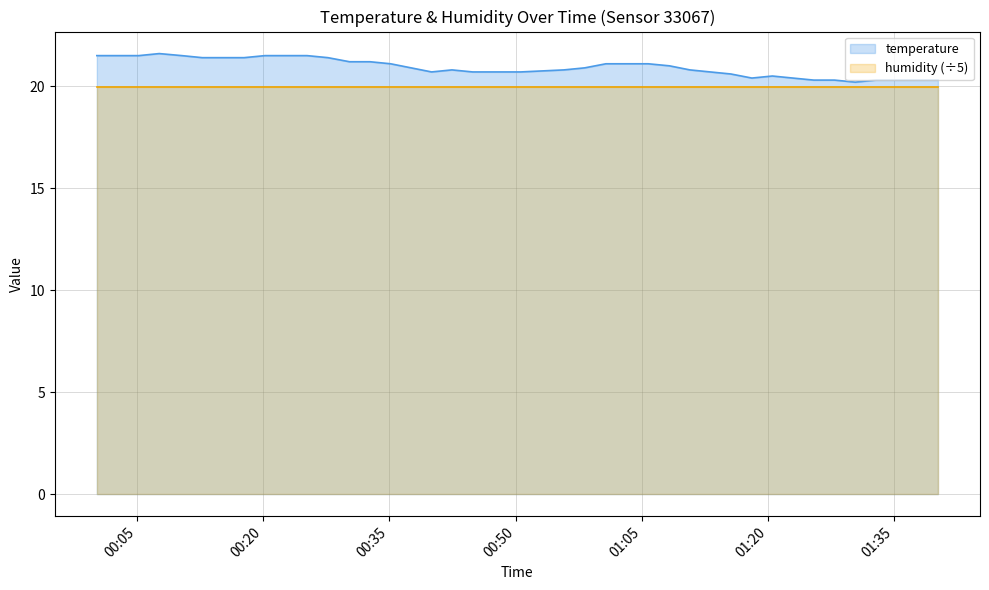

Approximately how many times larger is the value at 2023-07-09T00:35:09 compared to 2023-07-09T01:27:54?

1.0